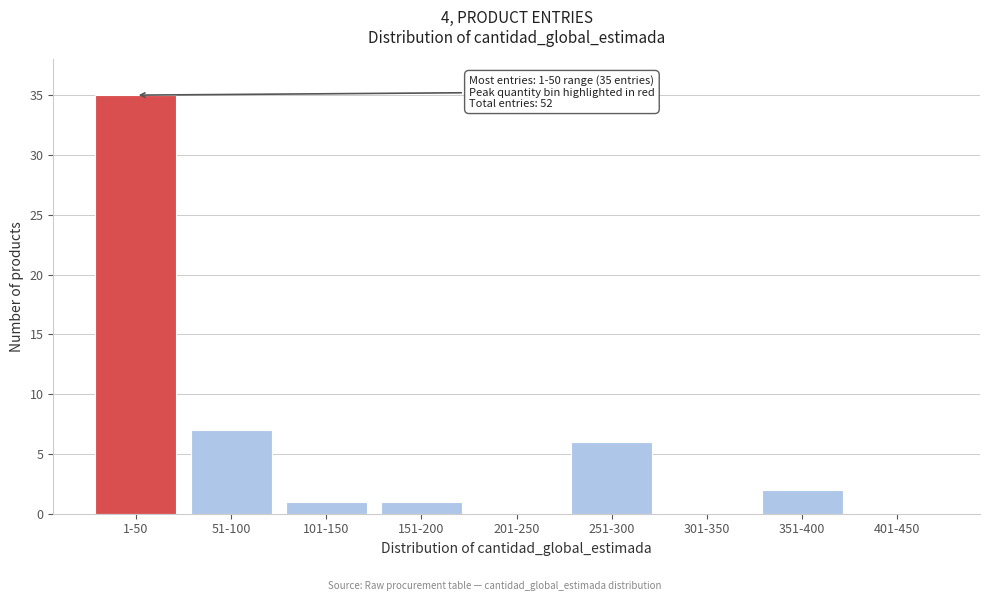

Reading left to right, transcribe all the data shown in this chart.

1-50=35	51-100=7	101-150=1	151-200=1	201-250=0	251-300=6	301-350=0	351-400=2	401-450=0